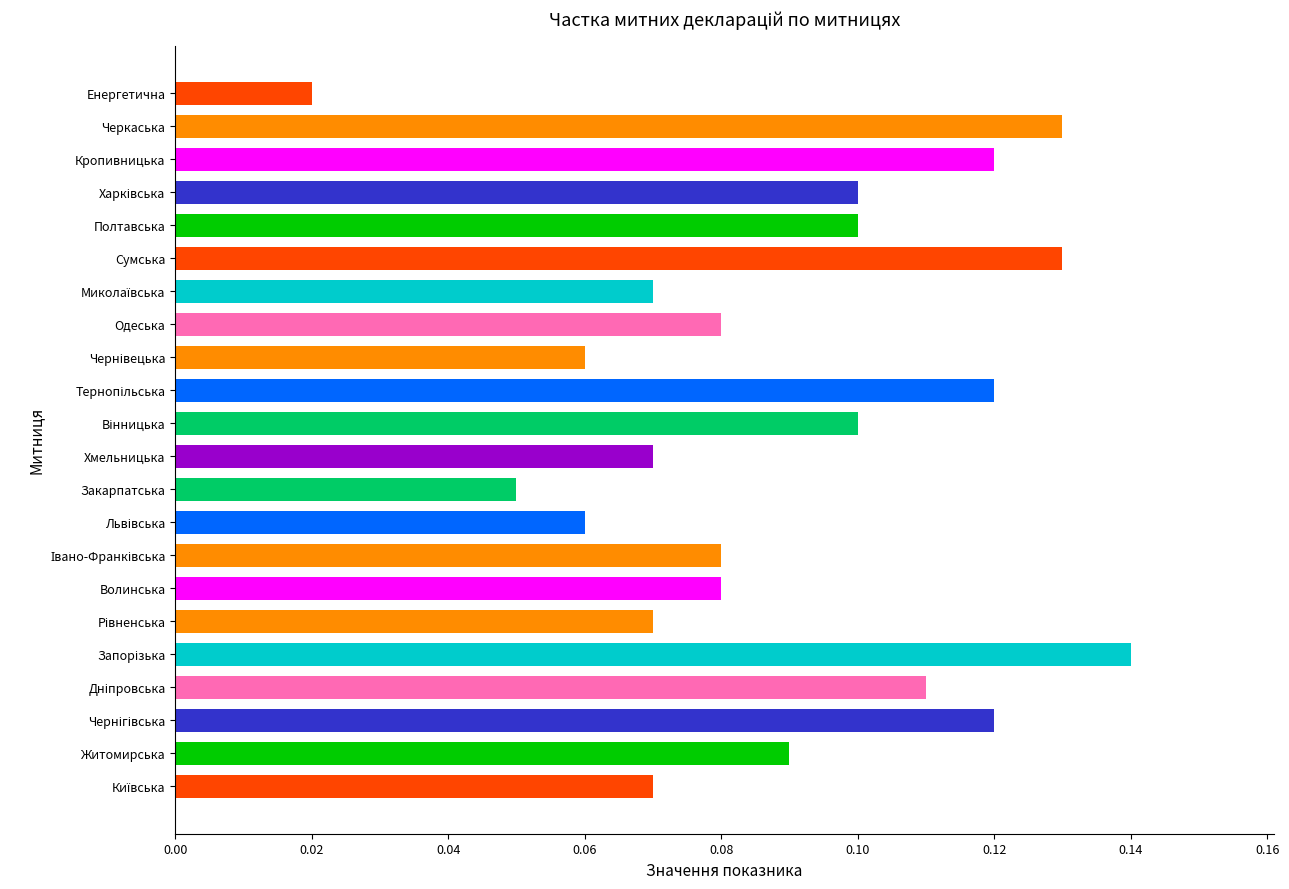

How many values are between 0 and 1?

22